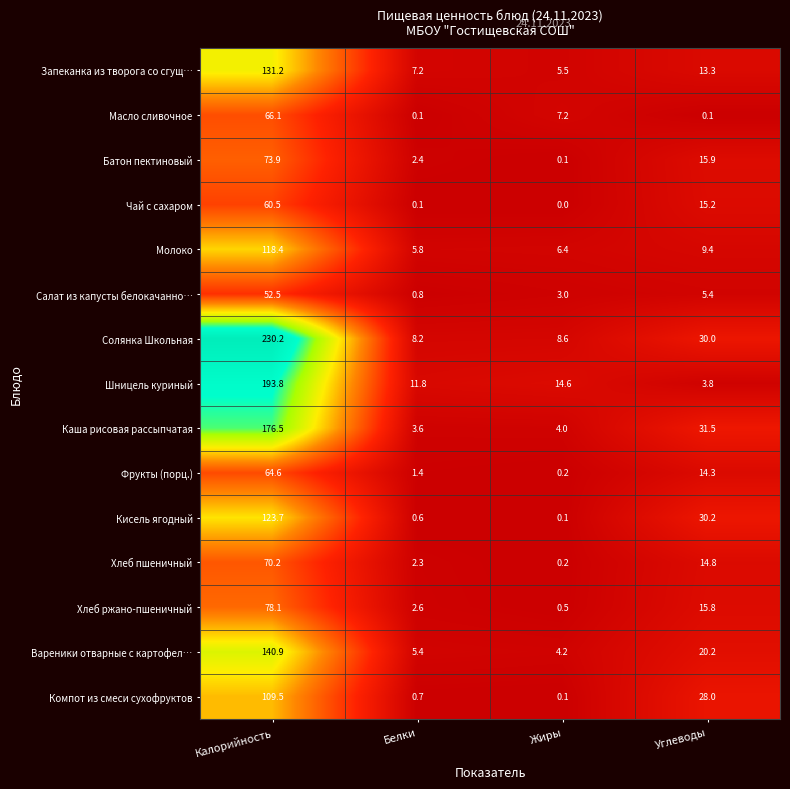

What is the difference between the maximum and minimum values in the Чай с сахаром series?

60.5